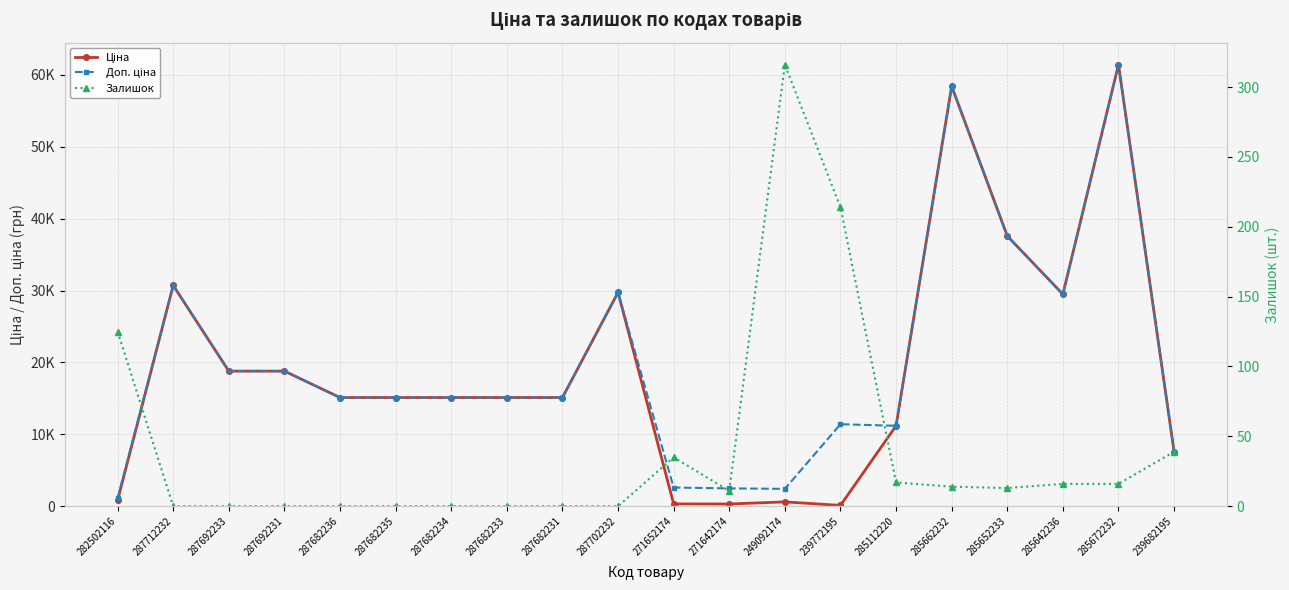

In Доп. ціна, how many points are higher than both neighbors (excluding endpoints)?

5